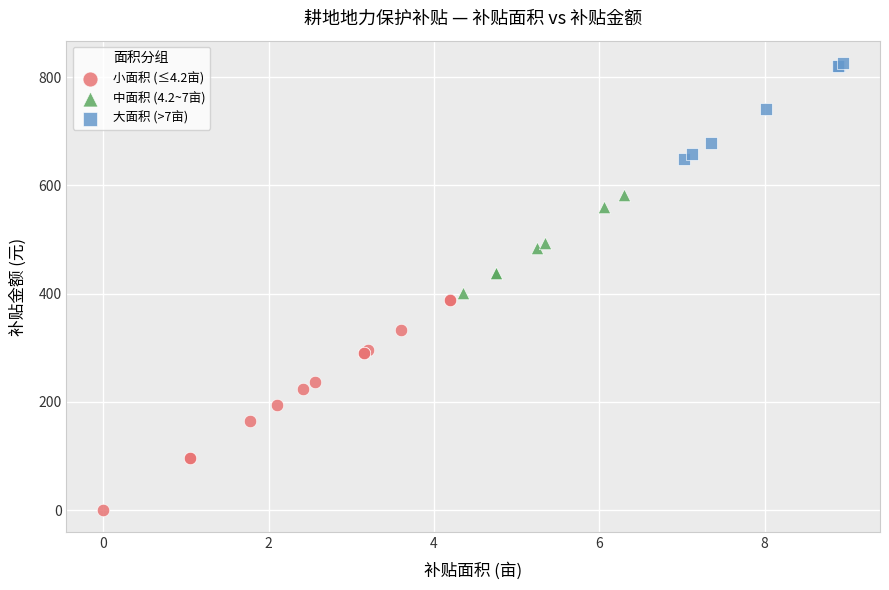

Which series has the widest spread of Y values?

小面积 (≤4.2亩)